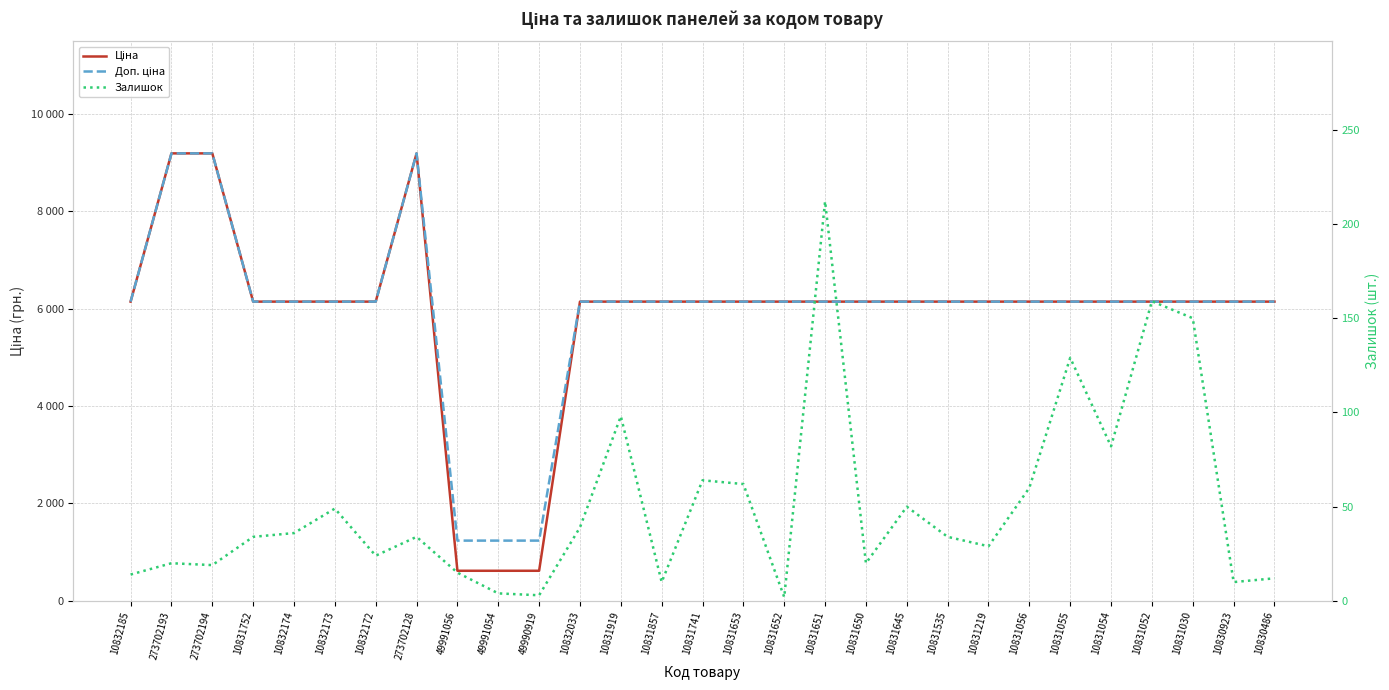

List the labels in order of Залишок value, smallest first.

10831652, 49990919, 49991054, 10831857, 10830923, 10830486, 10832185, 49991056, 273702194, 273702193, 10831650, 10832172, 10831219, 10831752, 273702128, 10831535, 10832174, 10832033, 10832173, 10831645, 10831056, 10831653, 10831741, 10831054, 10831919, 10831055, 10831030, 10831052, 10831651